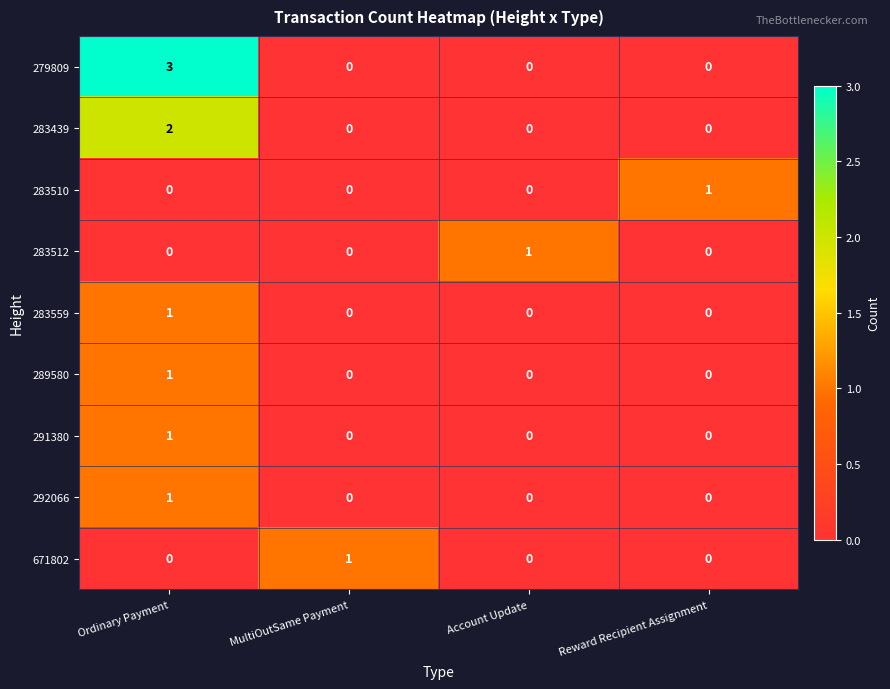

The value of 292066 at MultiOutSame Payment is 0. True or false?

True